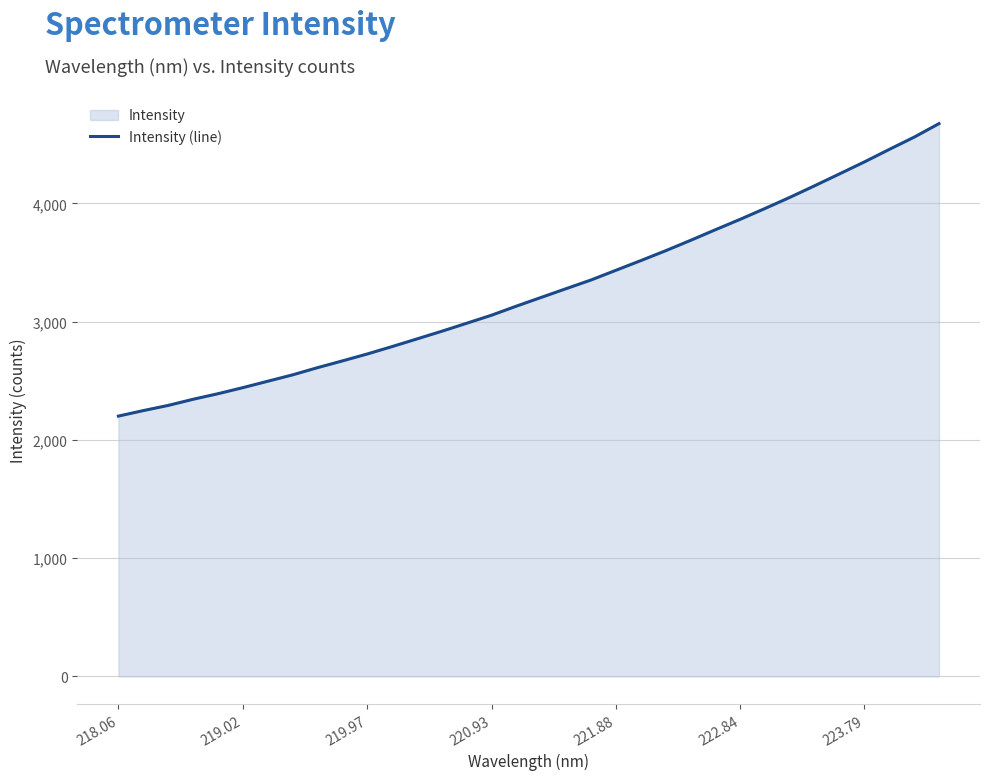

The value at 219.02 is 3562.9. True or false?

False